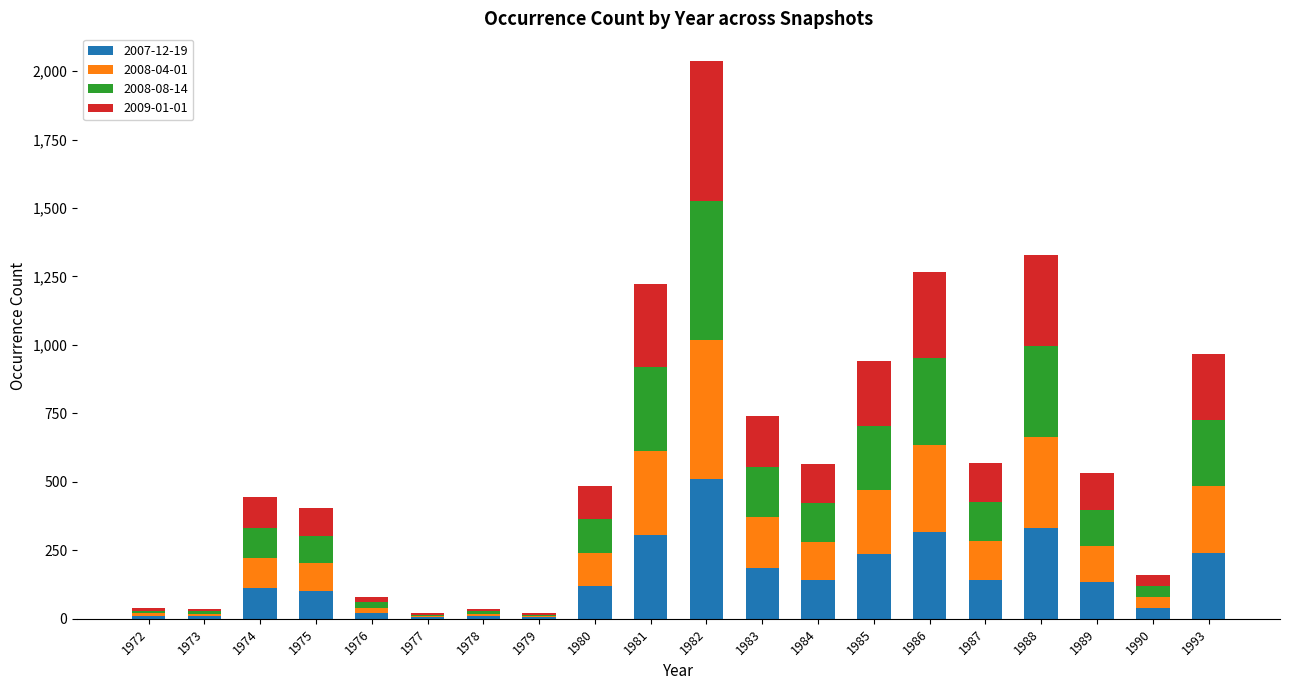

The value of 2007-12-19 at 1985 is 235. True or false?

True